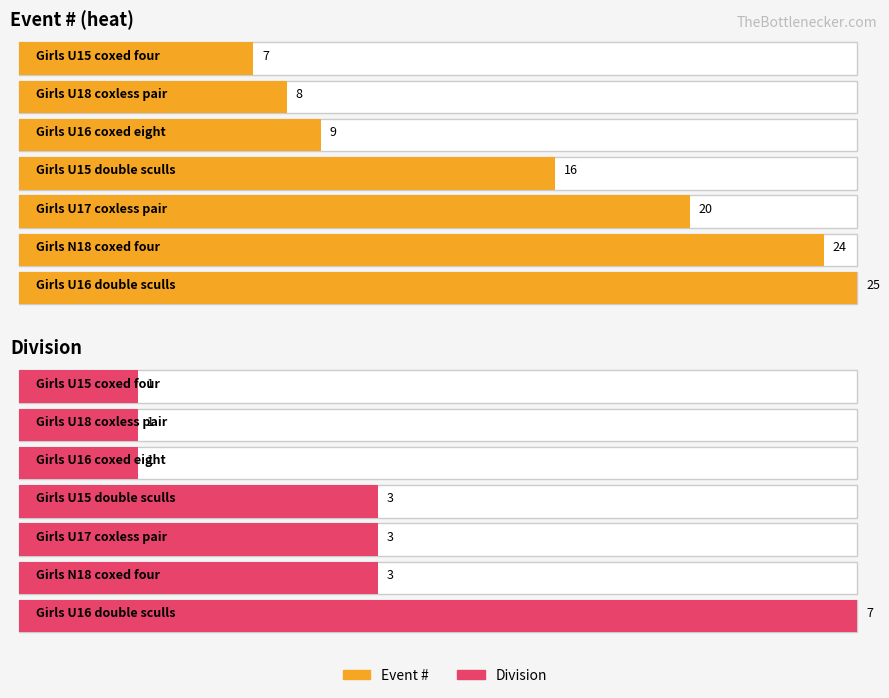

How many values in the division series exceed 3?

1